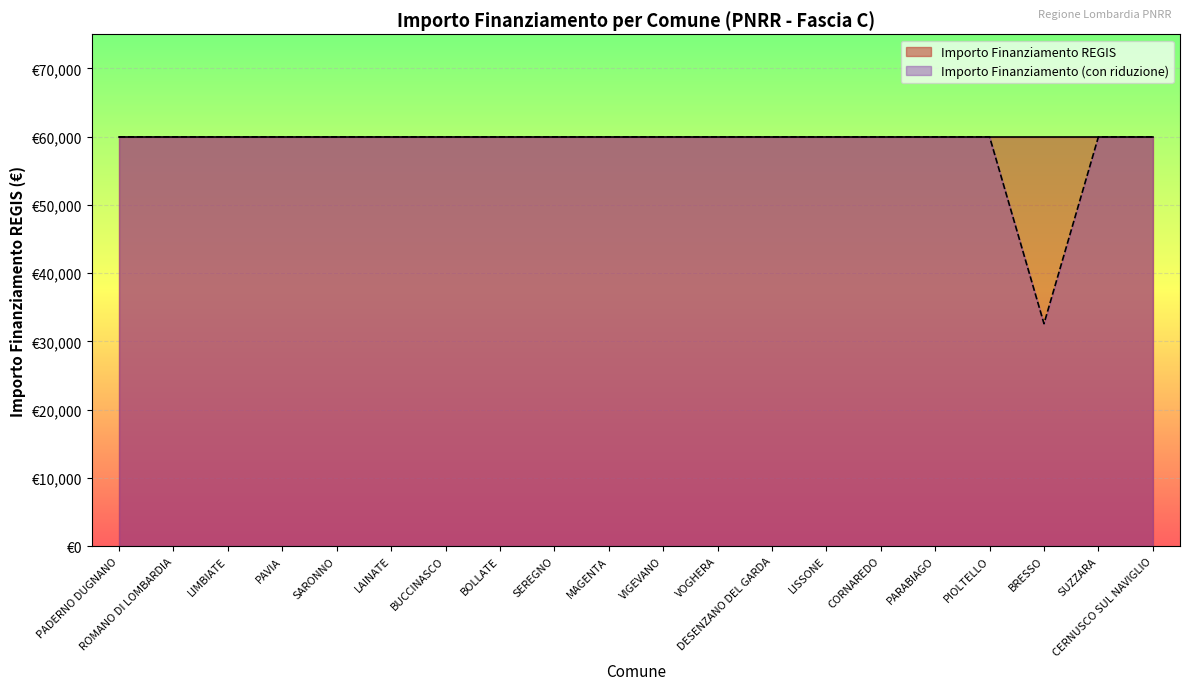

What is the value of the 1.4 point at the 4th from the left?

59966